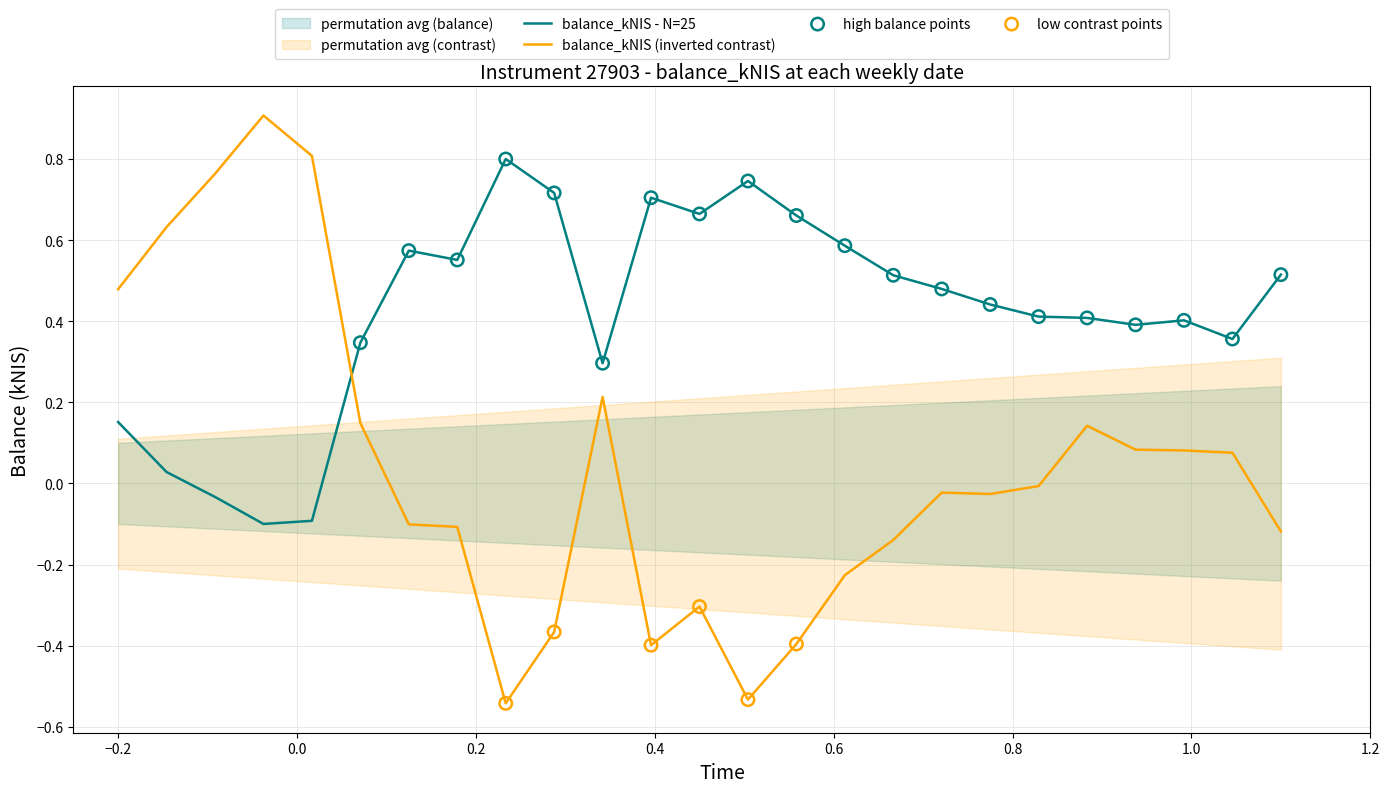

True or false: balance_kNIS - N=25 and balance_kNIS (inverted contrast) cross at least once.

True